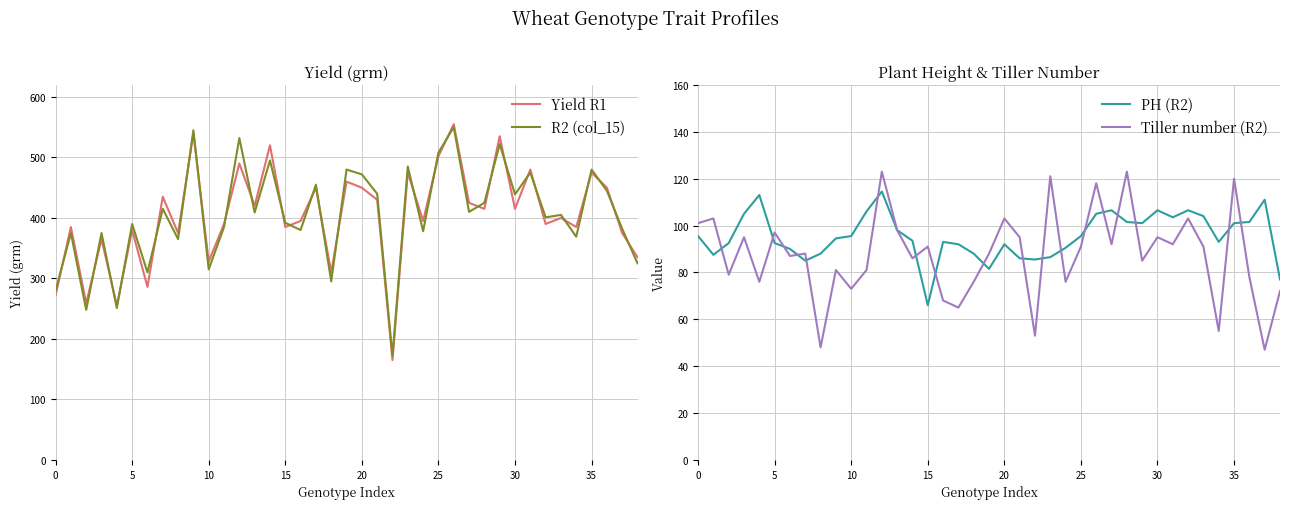

Is it true that Yield R1 equals 475 at 35?

True